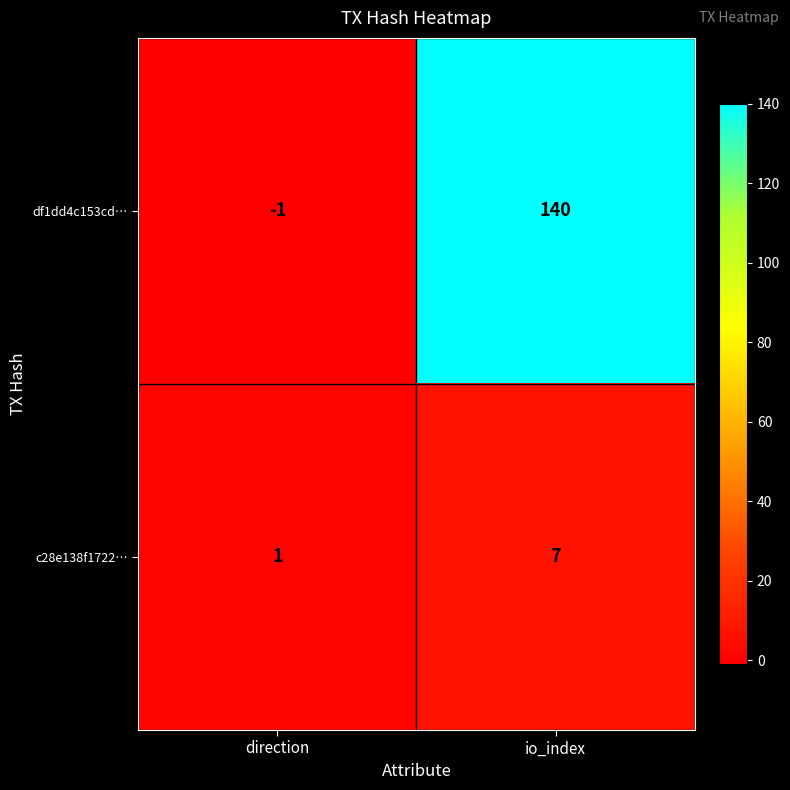

Reading left to right, transcribe all the data shown in this chart.

df1dd4c153cd…: direction=-1	io_index=140
c28e138f1722…: direction=1	io_index=7